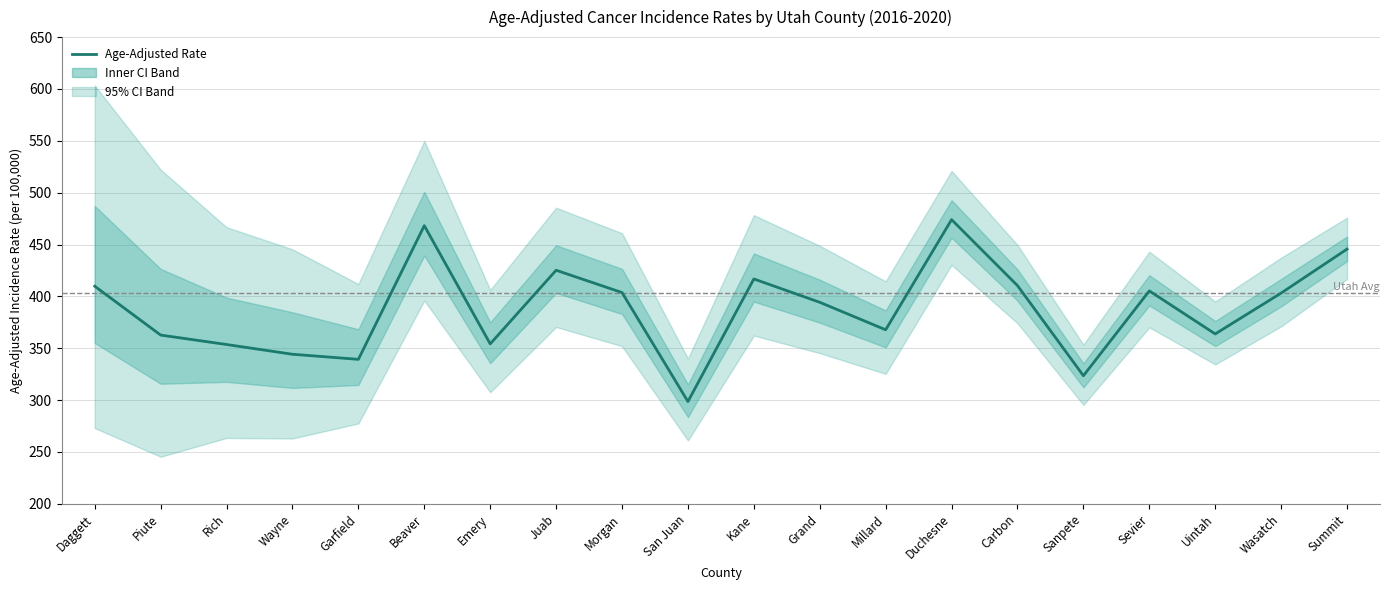

Rank the categories by value from highest to lowest.

Duchesne, Beaver, Summit, Juab, Kane, Carbon, Daggett, Sevier, Morgan, Wasatch, Grand, Millard, Uintah, Piute, Emery, Rich, Wayne, Garfield, Sanpete, San Juan